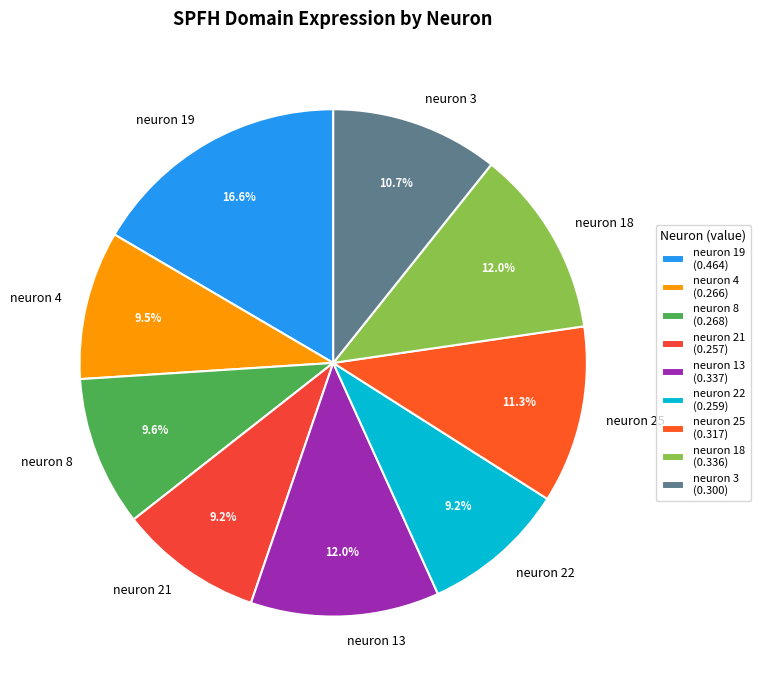

What percentage is the neuron 19 slice, to the nearest percent?

17%